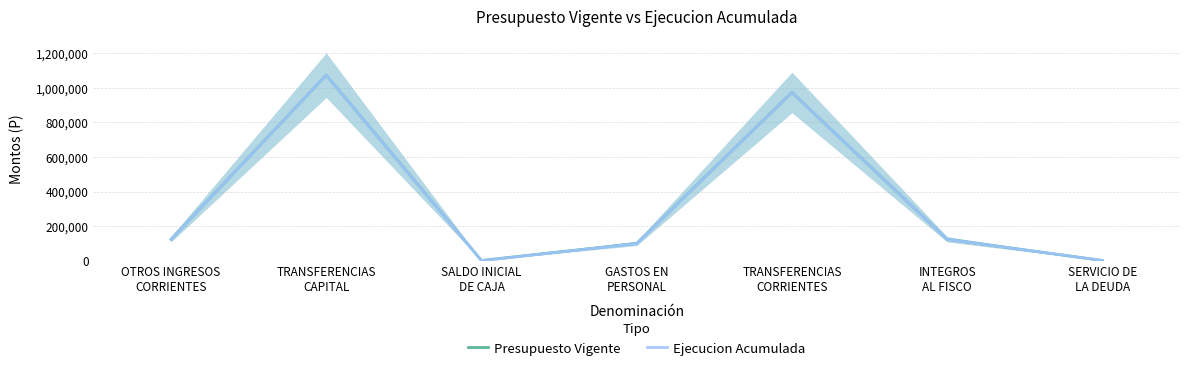

True or false: Presupuesto Vigente has a value of 1073074 at TRANSFERENCIAS
CAPITAL.

True